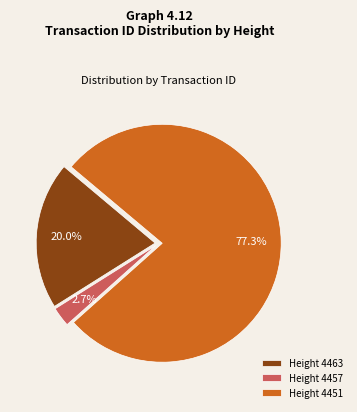

Is Height 4463 the majority of the pie?

No